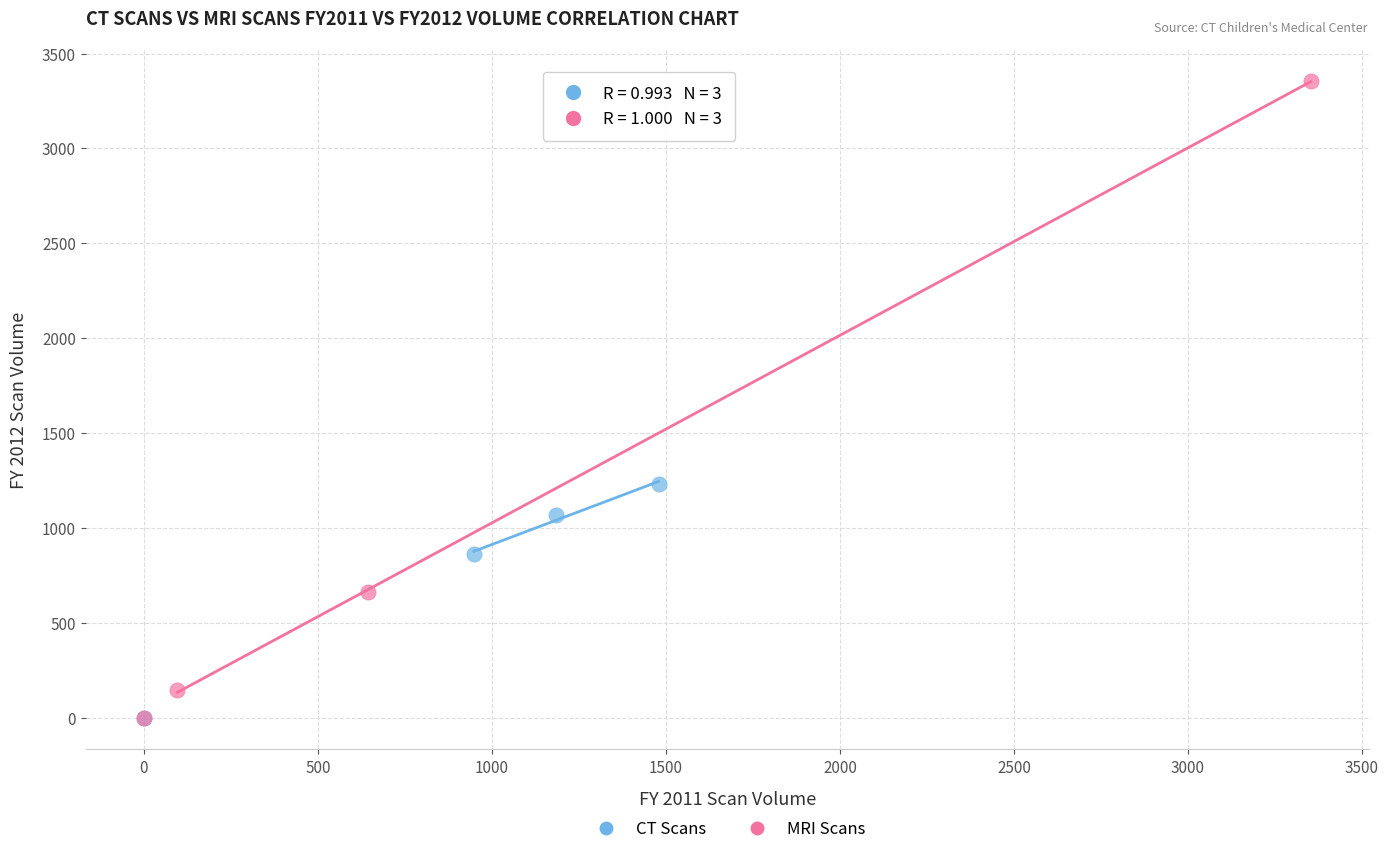

Which series has the largest Y range (max minus min)?

MRI Scans